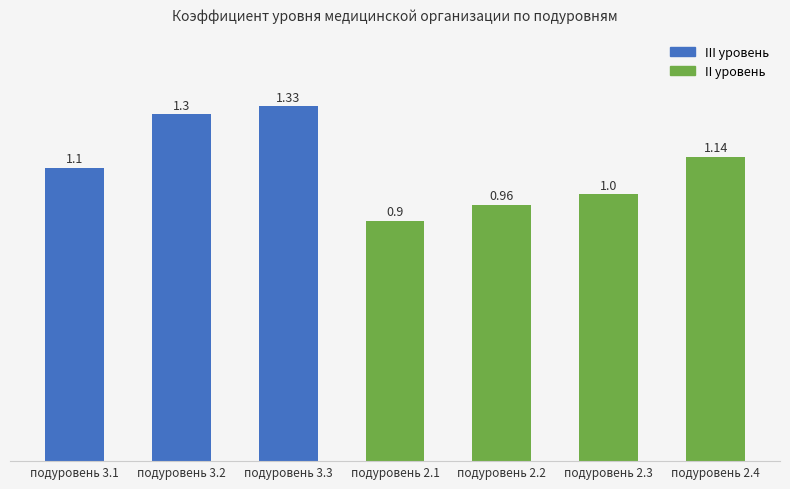

What is the label of the 7th bar from the left?

подуровень 2.4